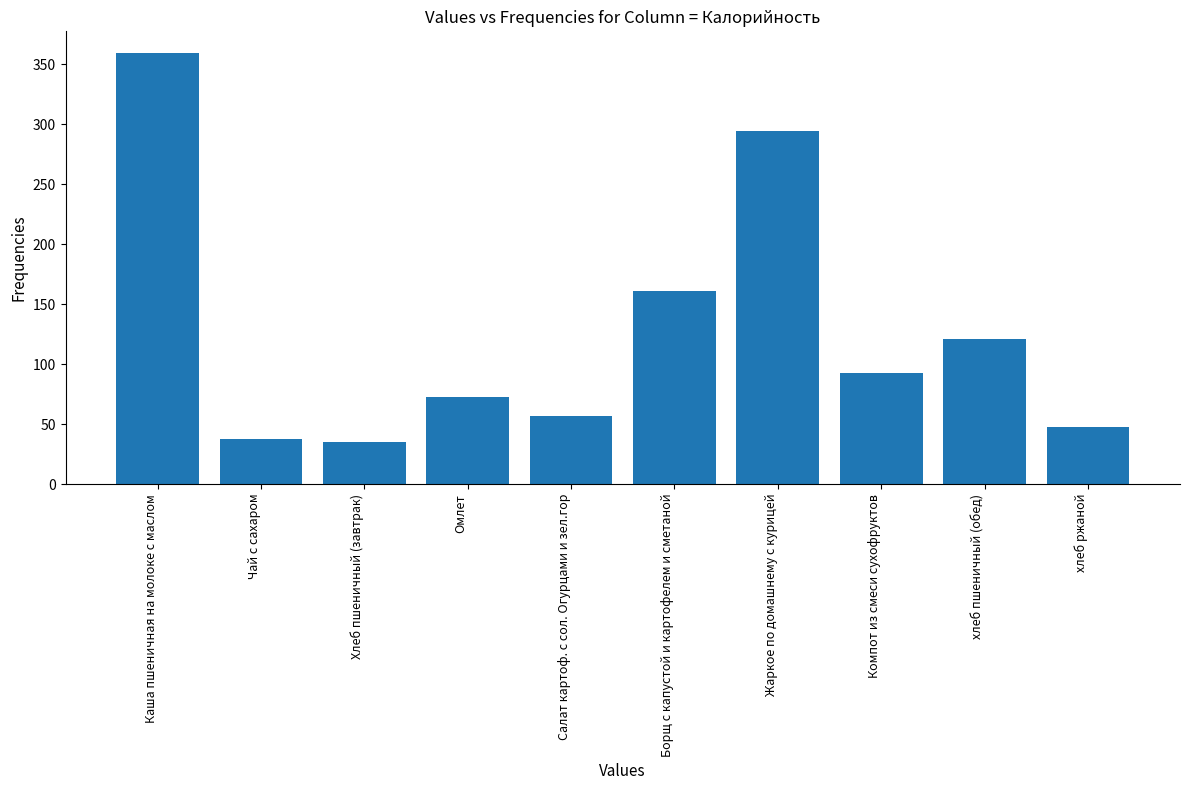

How many values are below 93?

5